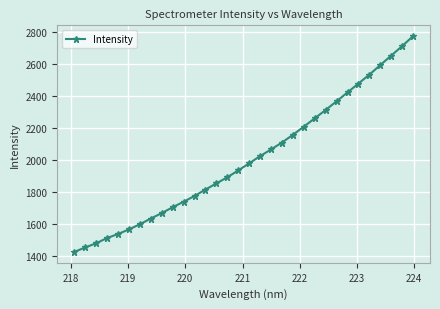

True or false: there are more than 2 points higher than both neighbors.

False